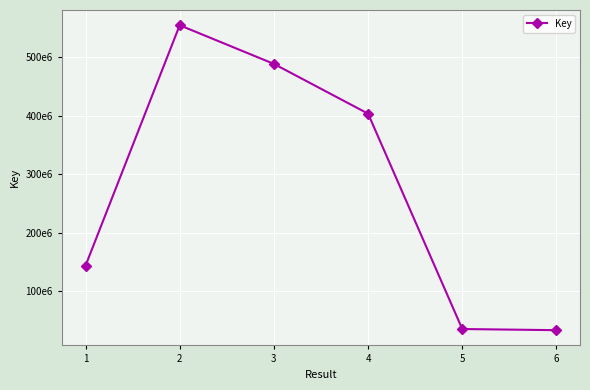

Between 4 and 3, which is larger?

3